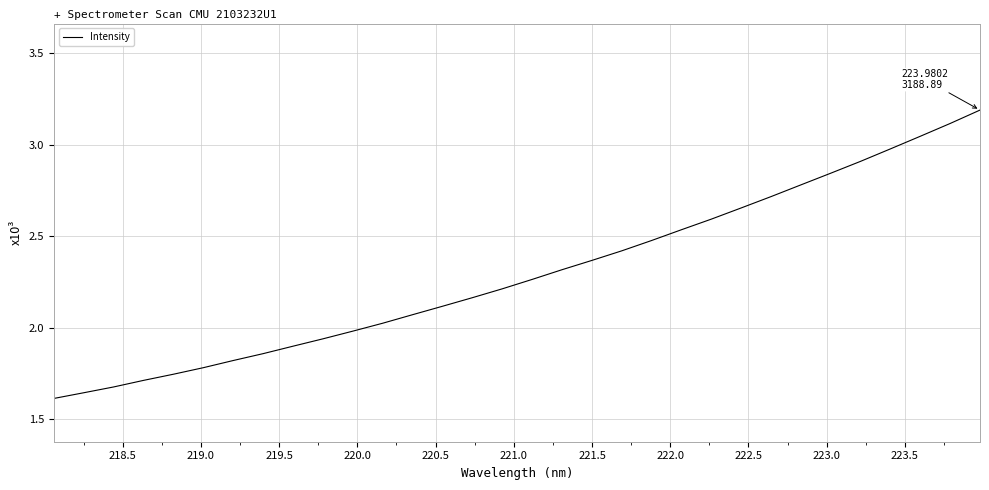

What is the maximum value shown in the chart?

3.2